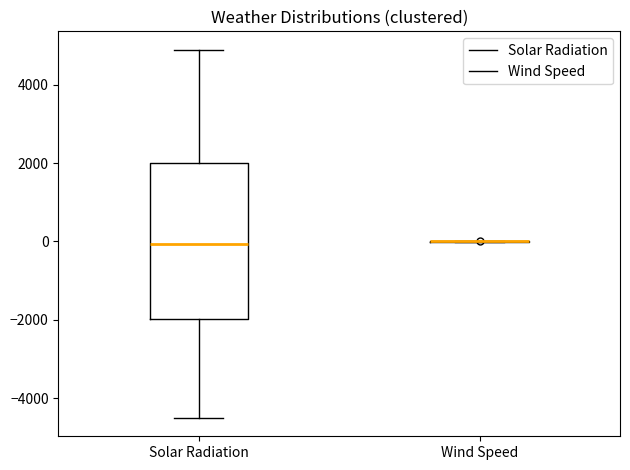

Reading left to right, transcribe this box plot: for each box, give where its median line is, the range the box spans, and where its two whiskers end, as read against the y-axis. The values are not printed on the chart, so give them approximately, as read against the axis.

Solar Radiation: median 0, box -2000 to 2000, whiskers -4600 to 4800
Wind Speed: box collapsed to a line at 0, whiskers 0 to 0